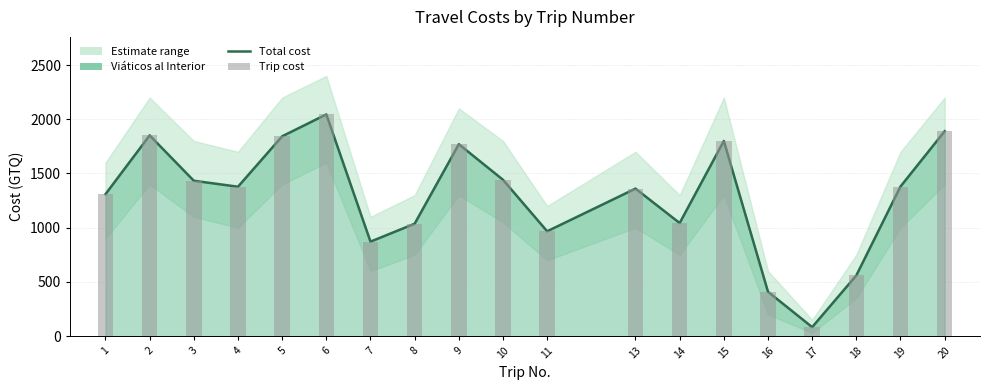

Reading right to left, what are all the values shown in this chart?

1890.0	1380.0	560.0	83.0	409.0	1800.0	1043.0	1360.5	967.0	1442.0	1770.0	1036.8	871.5	2045.0	1843.0	1378.0	1433.0	1851.5	1309.0